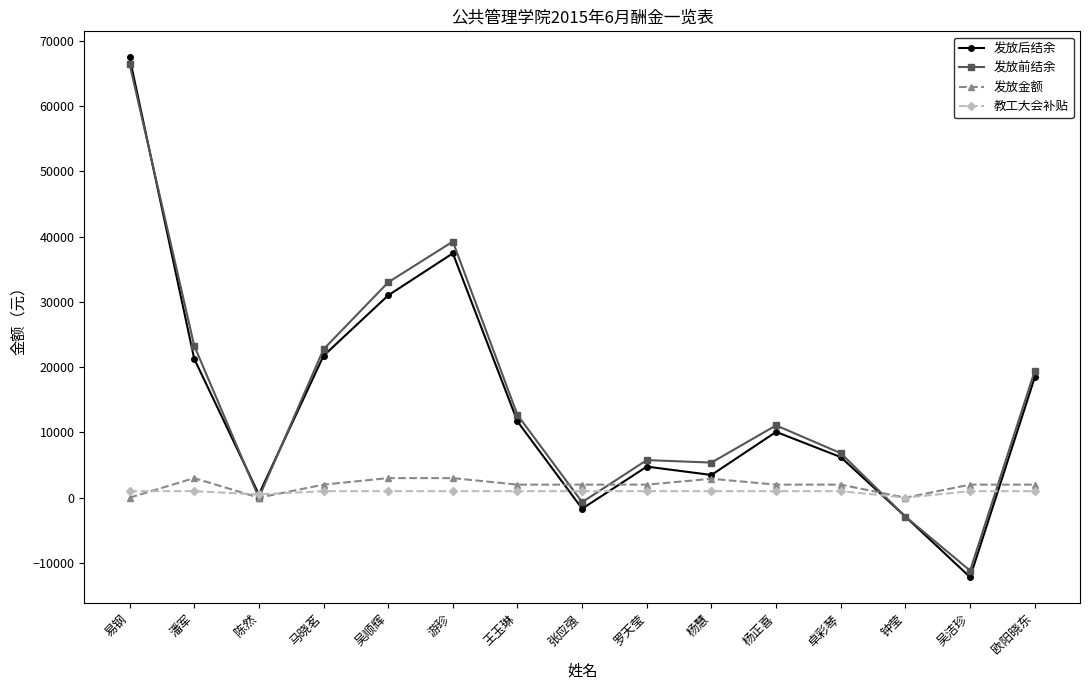

True or false: 发放后结余 has more than 0 interior local peaks.

True